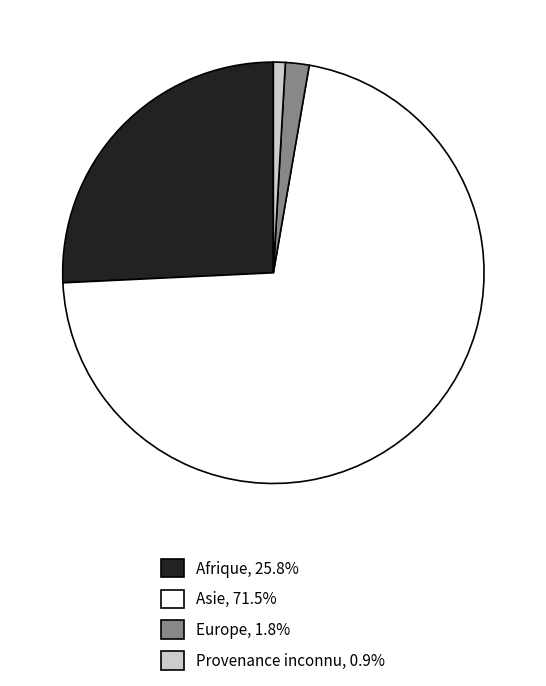

Does Asie represent more than half of the total?

Yes